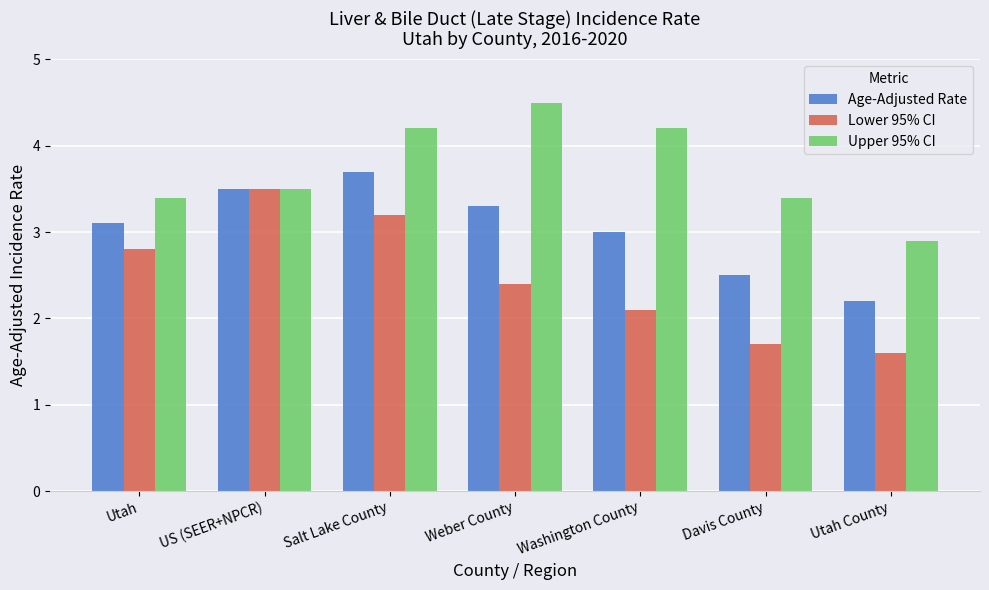

What is the difference between the maximum and second lowest values in the Lower 95% CI series?

1.8